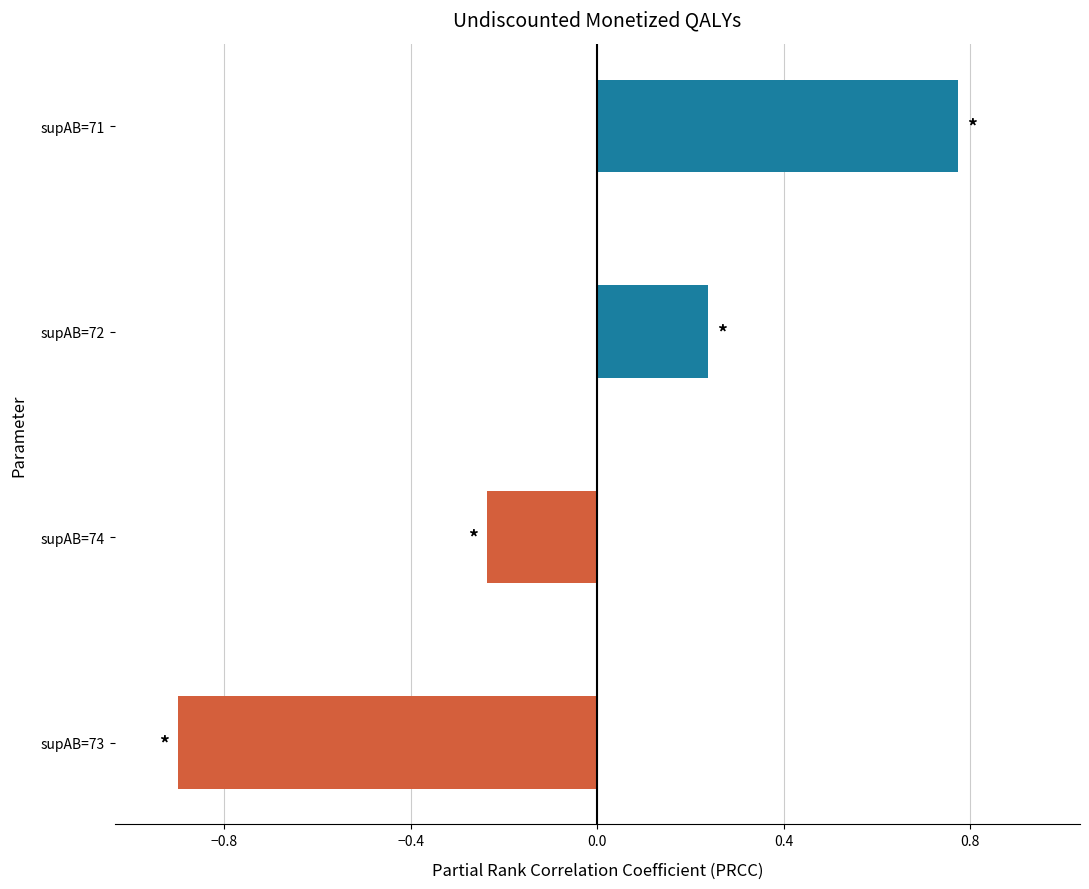

At which category does the chart reach its peak across all series?

supAB=71